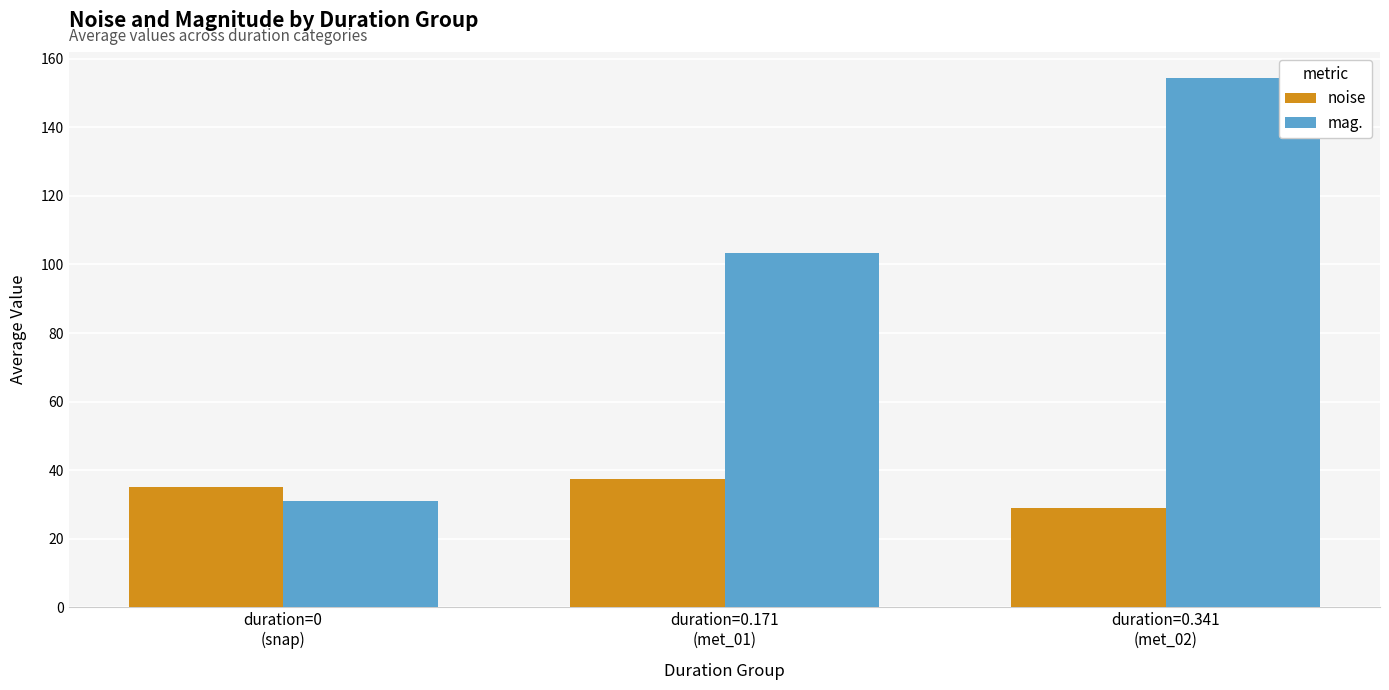

What is the value of the mag. bar at the 3rd from the left?

154.2